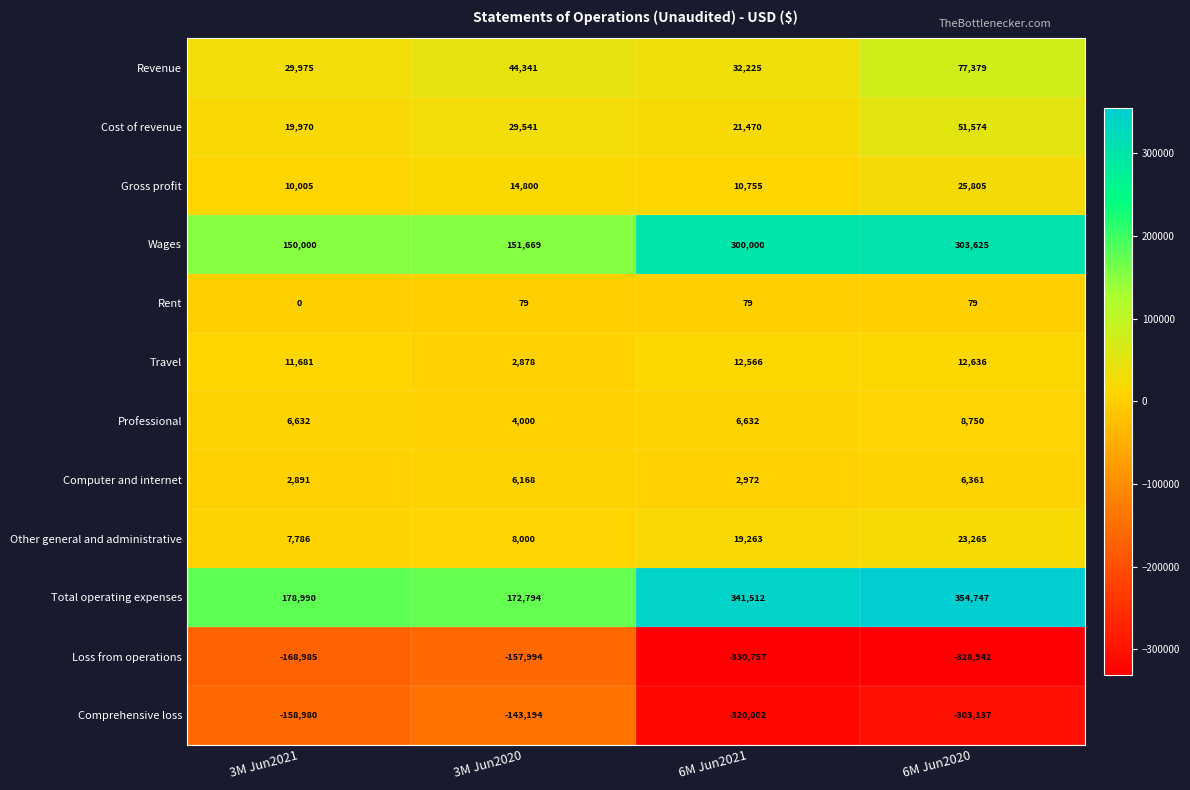

Rank the series at 6M Jun2021 from highest to lowest value.

Total operating expenses, Wages, Revenue, Cost of revenue, Other general and administrative, Travel, Gross profit, Professional, Computer and internet, Rent, Comprehensive loss, Loss from operations